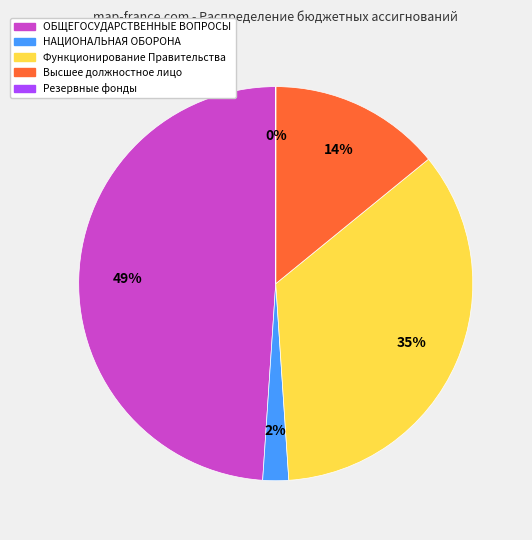

To the nearest percent, what is the average slice percentage?

20%